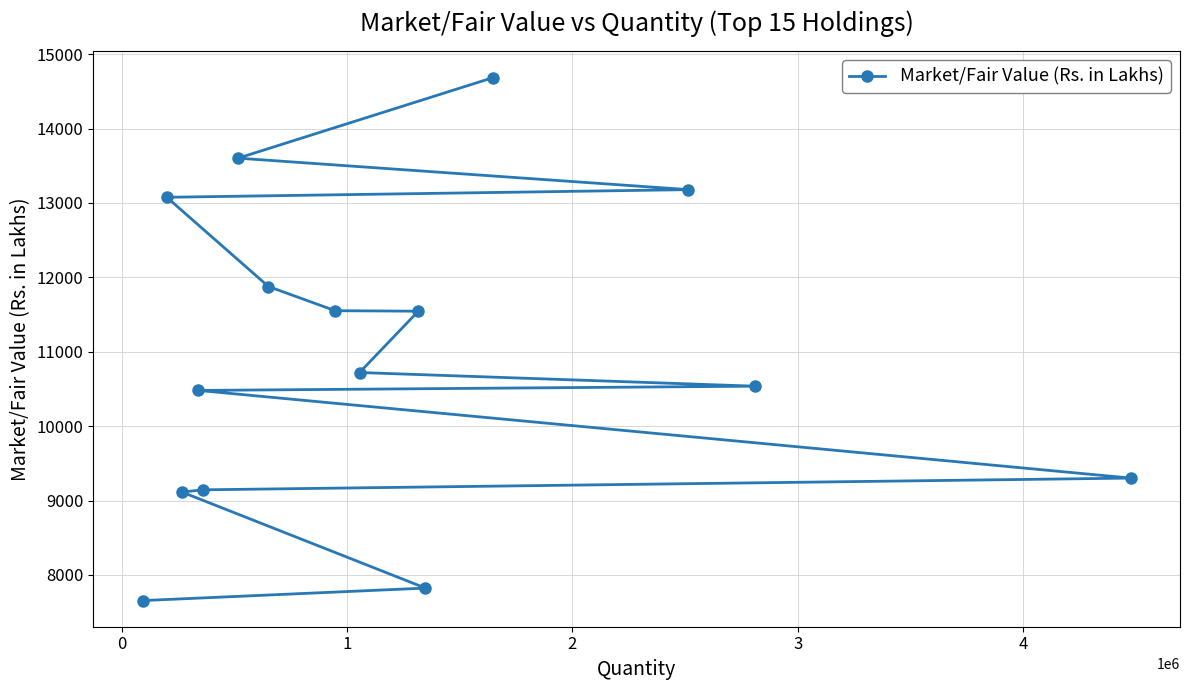

What is the average value?

10953.1